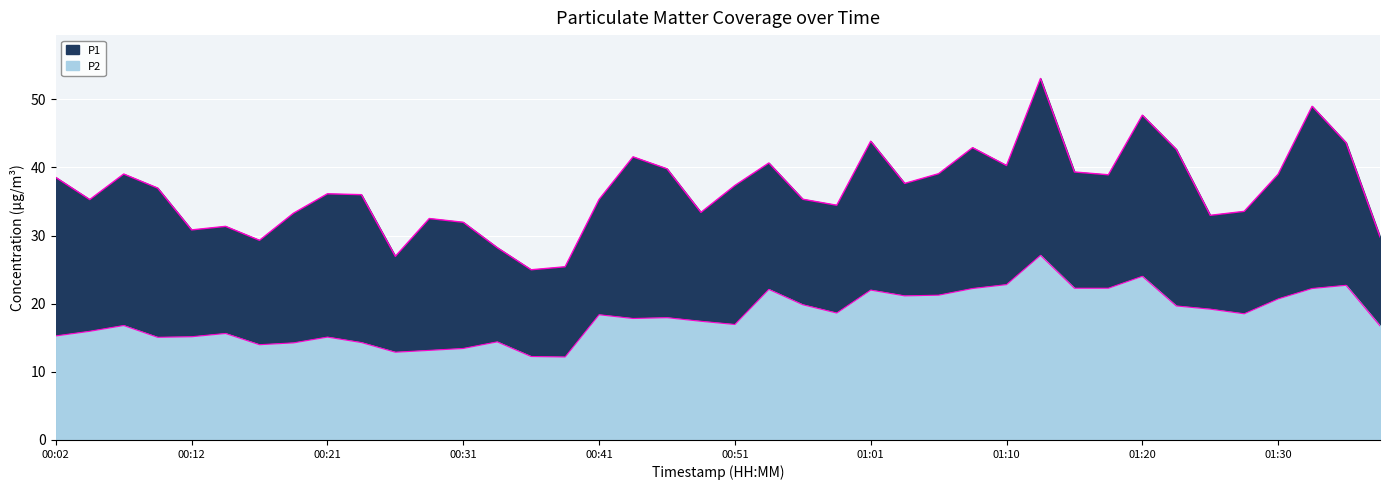

What is the label of the 16th point from the right?

01:01